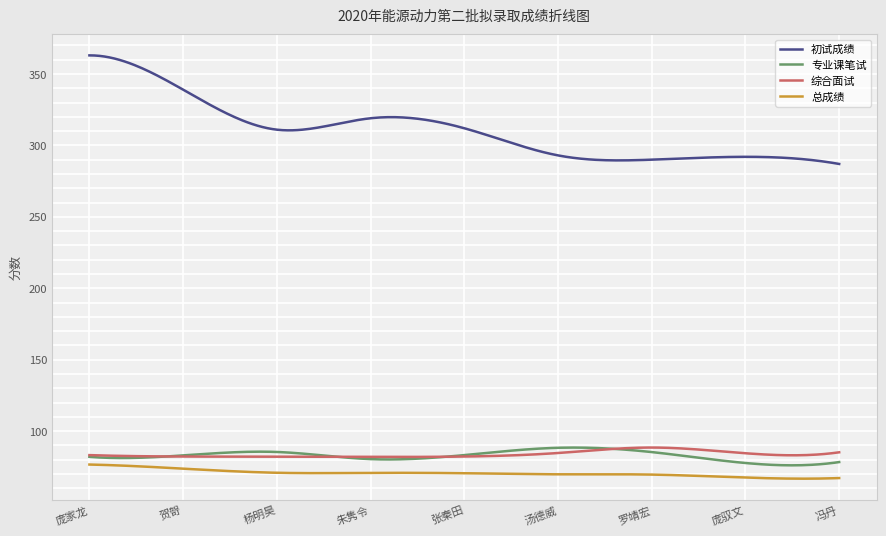

Which series has the largest total across all categories?

初试成绩